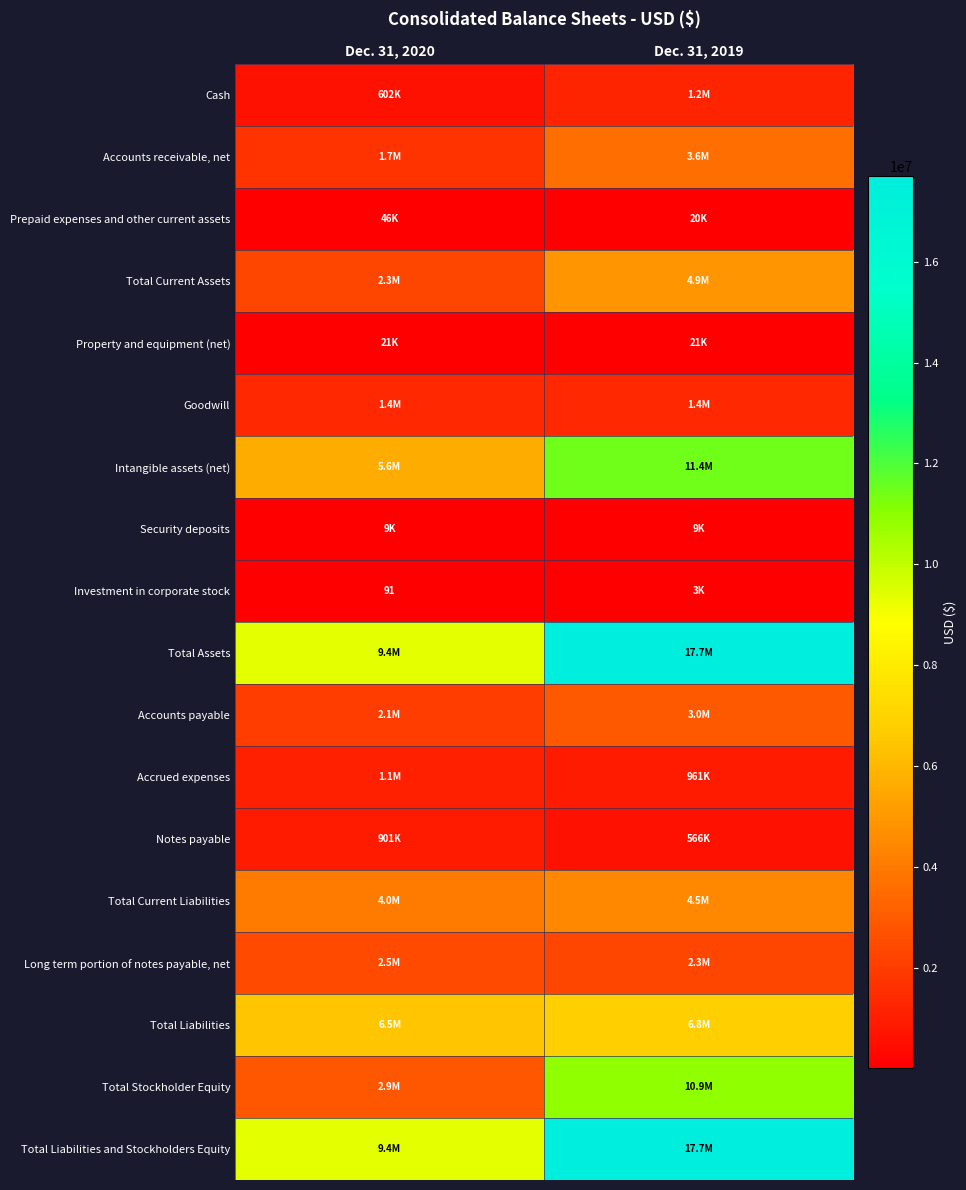

How many Total Current Liabilities values are between 4041750 and 4485092?

2